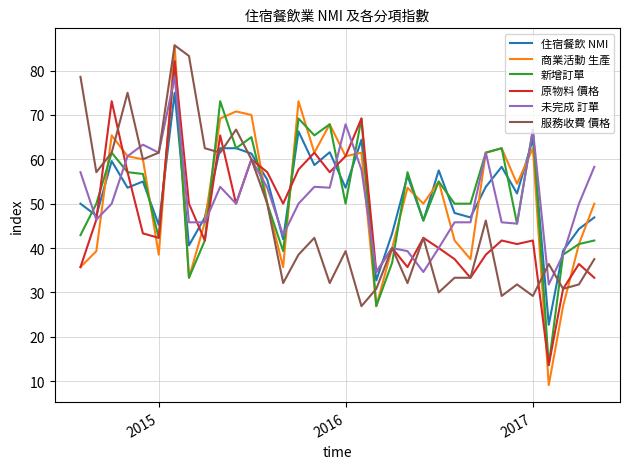

What is the minimum value shown in the chart?

9.1